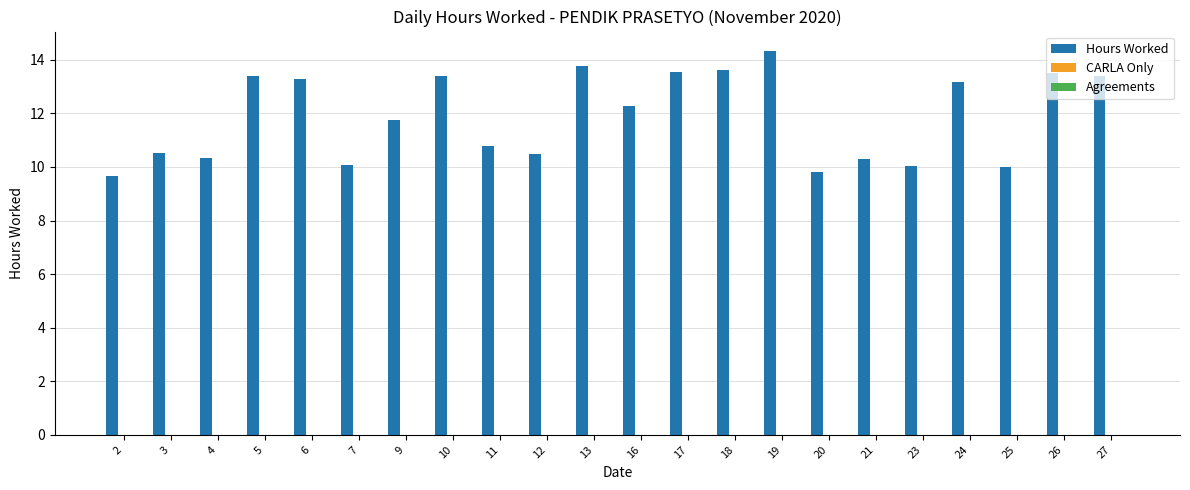

Approximately how many times larger is the value at 21 compared to 9?

0.9